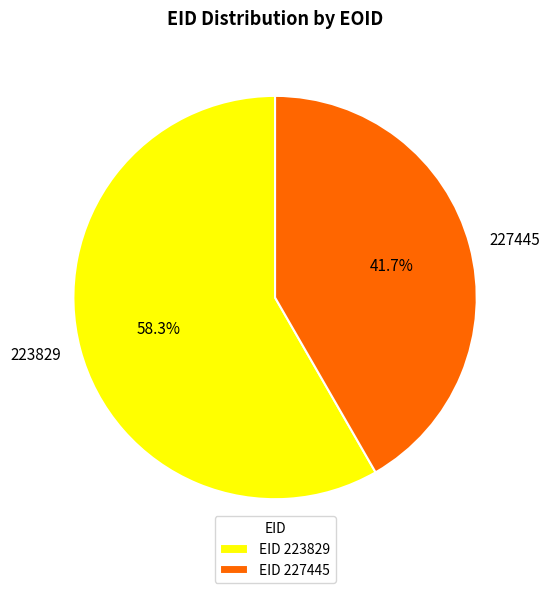

Is there a majority slice in this chart?

Yes